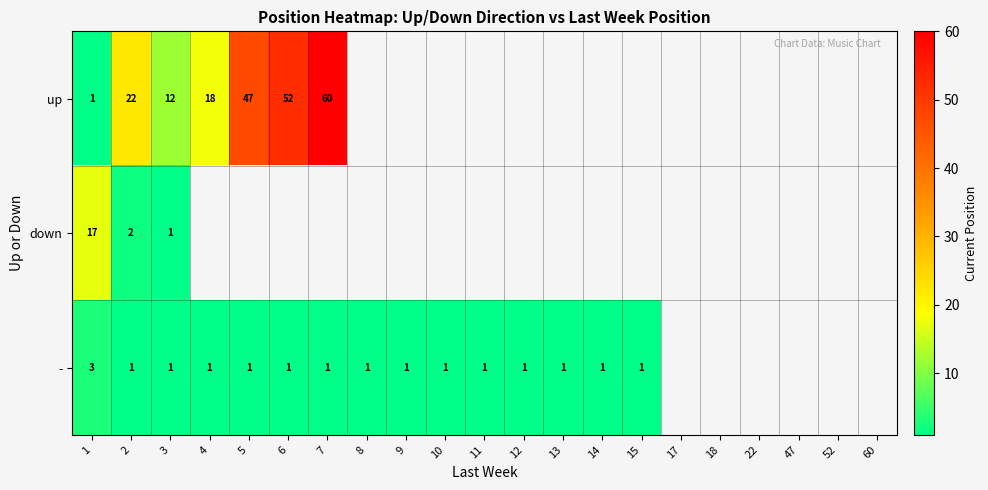

True or false: - has a value of 3 at 1.

True